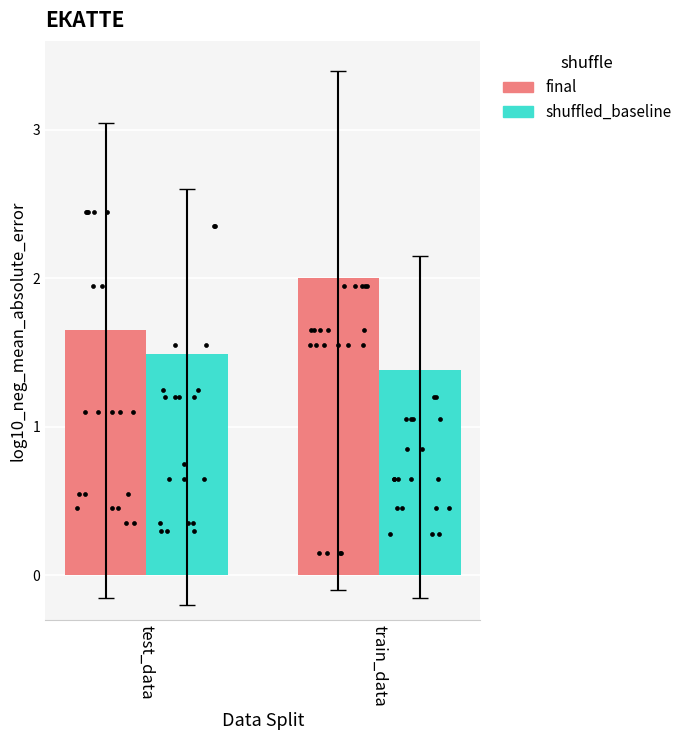

Is the value of final at train_data greater than the value of shuffled_baseline at test_data?

Yes